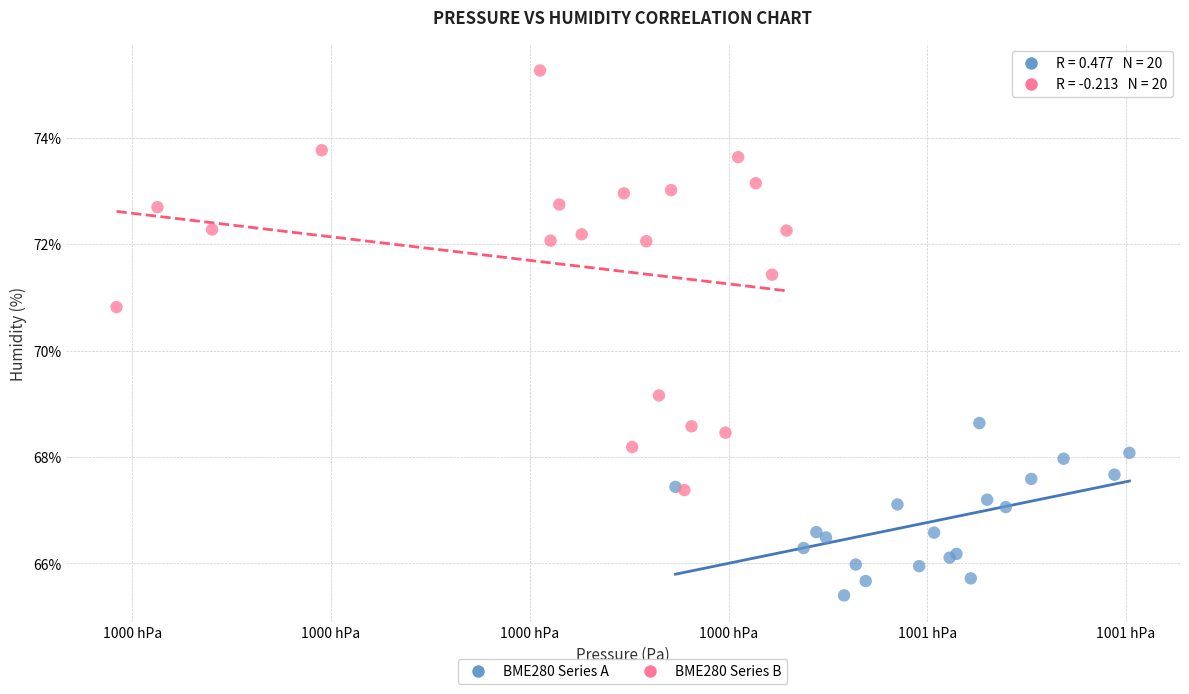

What are all the series names shown in the legend?

BME280 Series A, BME280 Series B